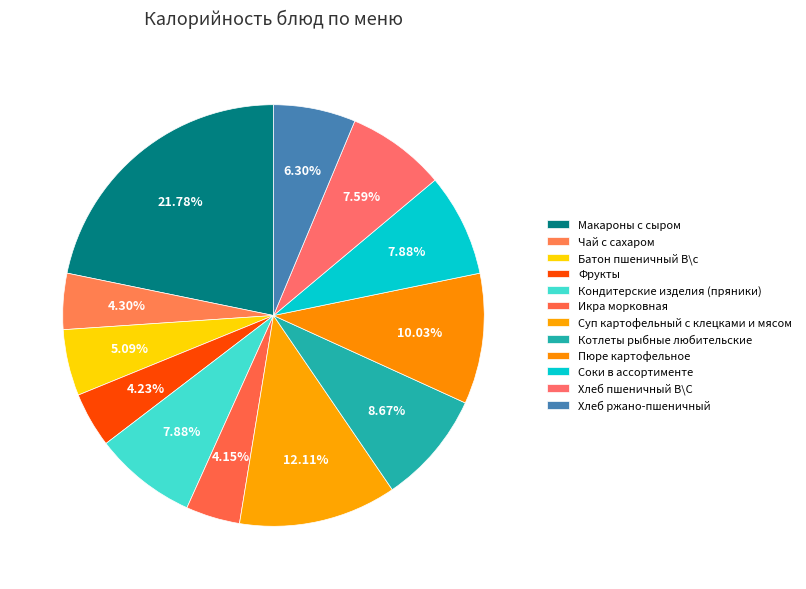

How many segments does this pie chart have?

12